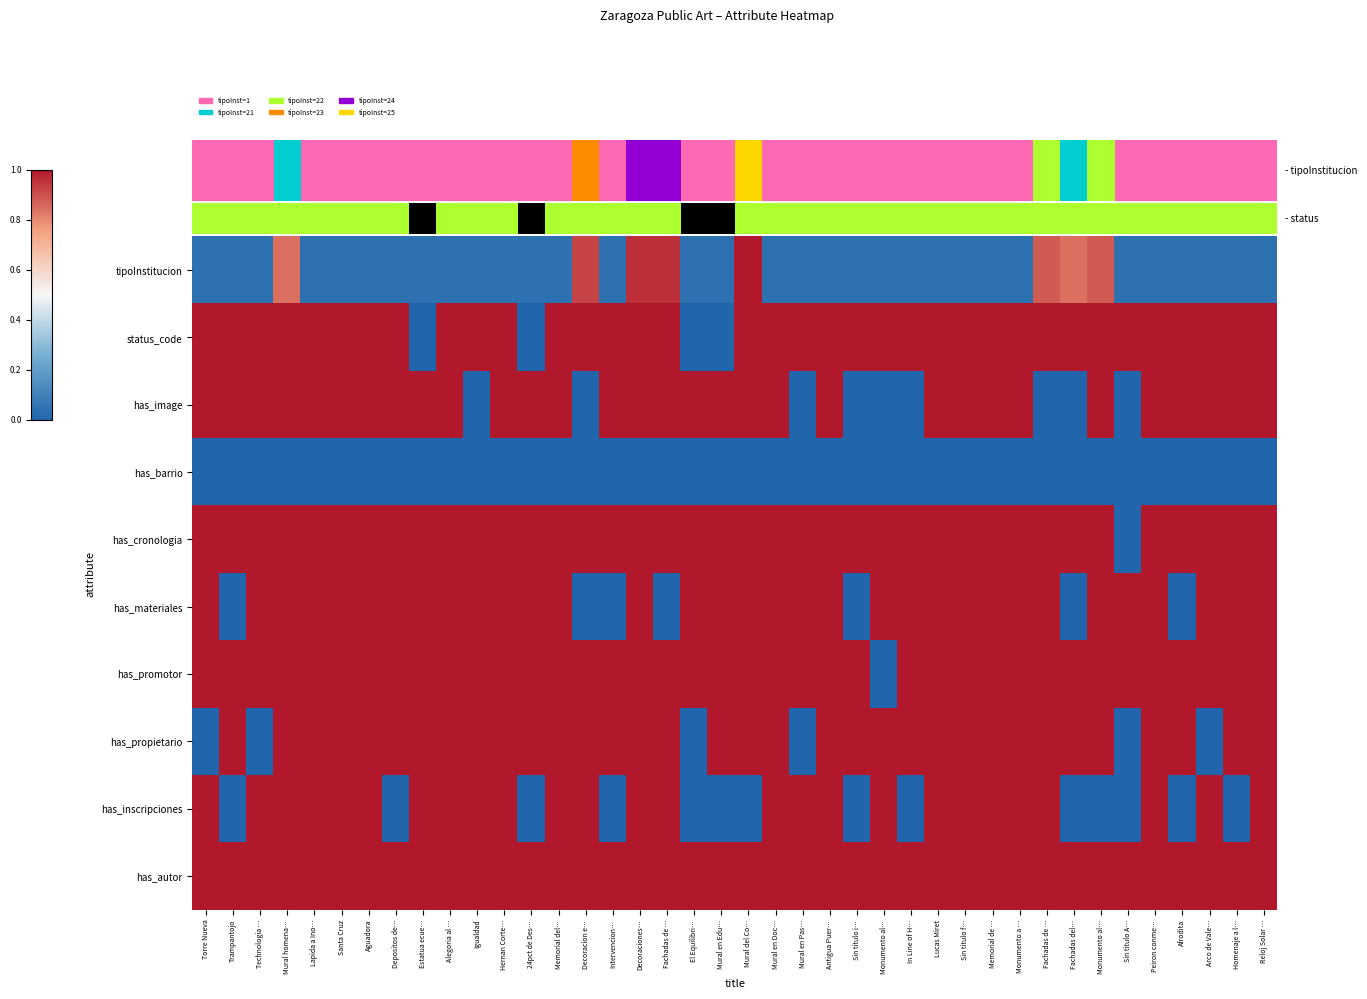

Rank the series by their maximum value, from highest to lowest.

tipoInstitucion, status_code, has_image, has_cronologia, has_materiales, has_promotor, has_propietario, has_inscripciones, has_autor, has_barrio